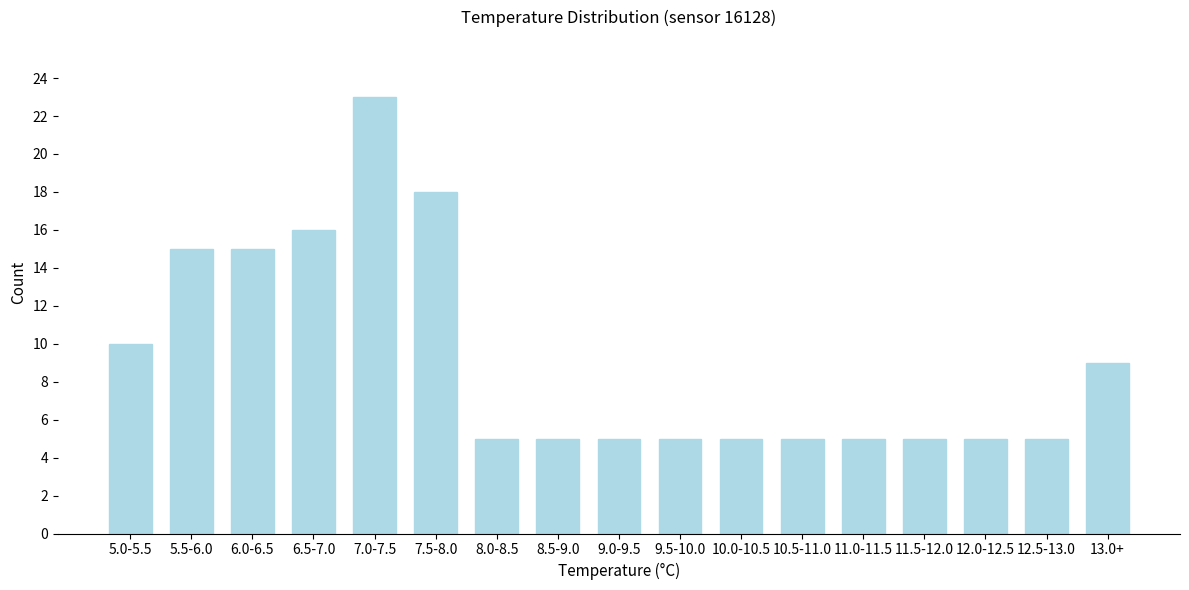

Reading left to right, transcribe all the data shown in this chart.

5.0-5.5=10	5.5-6.0=15	6.0-6.5=15	6.5-7.0=16	7.0-7.5=23	7.5-8.0=18	8.0-8.5=5	8.5-9.0=5	9.0-9.5=5	9.5-10.0=5	10.0-10.5=5	10.5-11.0=5	11.0-11.5=5	11.5-12.0=5	12.0-12.5=5	12.5-13.0=5	13.0+=9